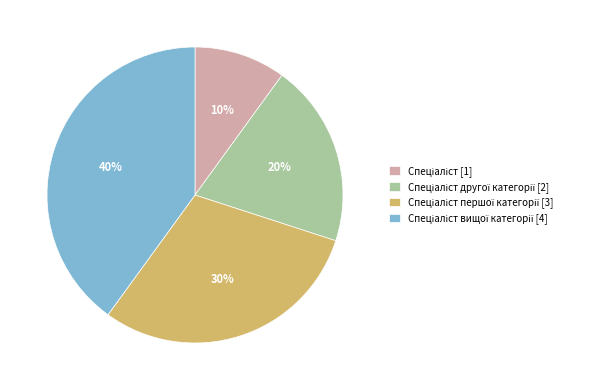

Is there a majority slice in this chart?

No